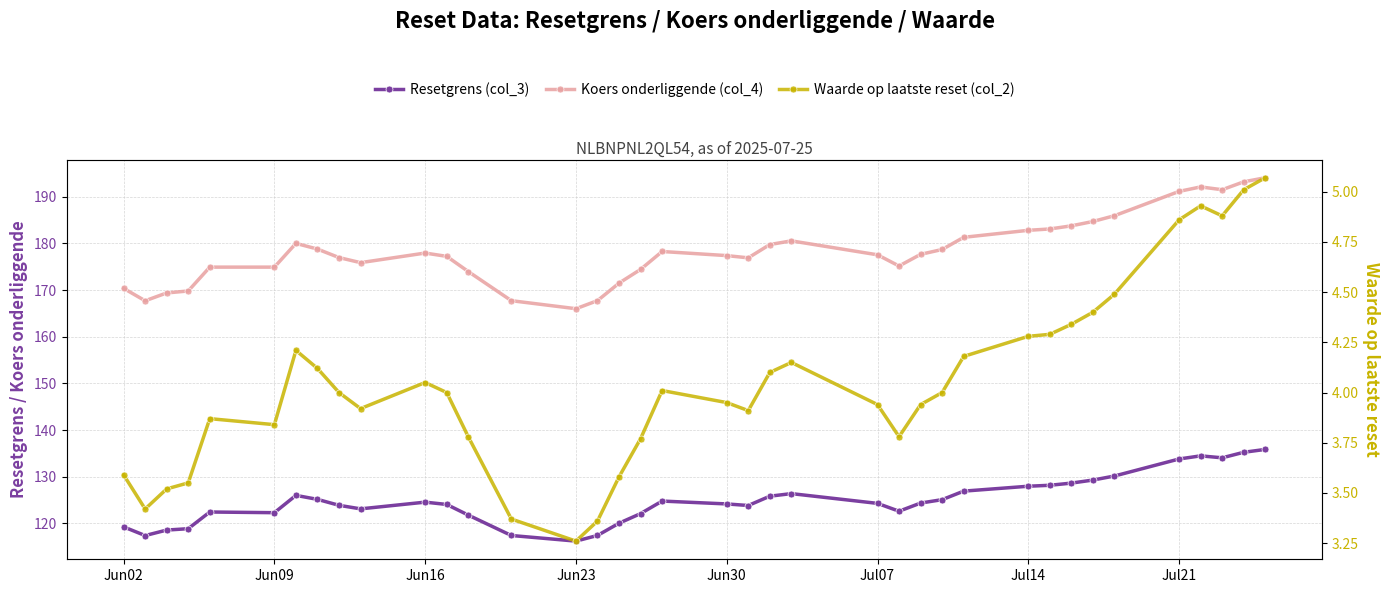

How many lines are shown in the chart?

3